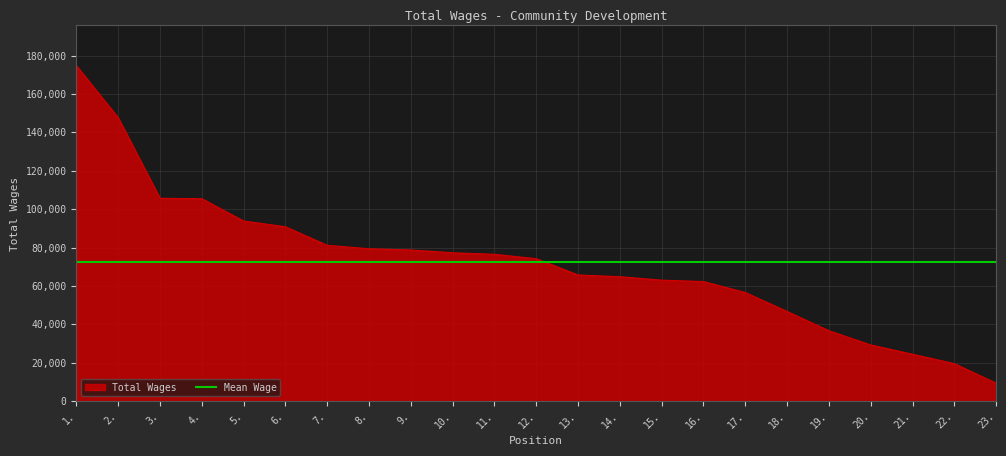

Reading right to left, list all the values displayed in this chart.

23.=9386	22.=19562	21.=24466	20.=29271	19.=36691	18.=46722	17.=56585	16.=62290	15.=63017	14.=64824	13.=65731	12.=74194	11.=76475	10.=77290	9.=78745	8.=79380	7.=81155	6.=90818	5.=93825	4.=105444	3.=105638	2.=147602	1.=174690